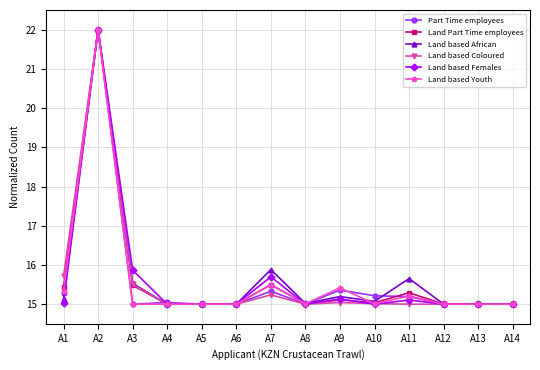

What is the difference between the maximum and minimum values in the Part Time employees series?

7.0